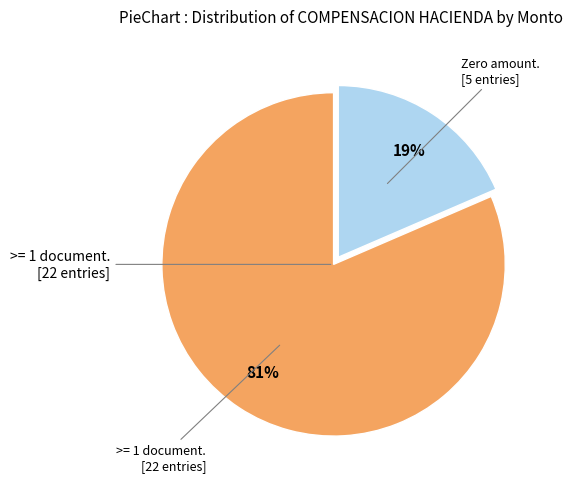

Is there any slice that represents more than half of the pie?

Yes